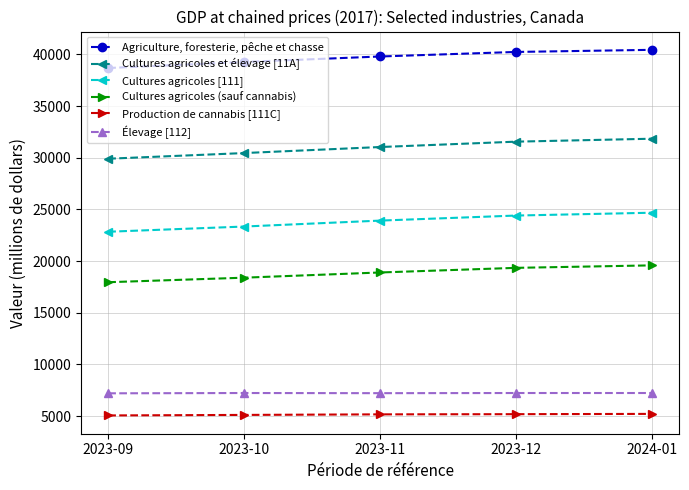

What is the value of the Cultures agricoles [111] point at the 2nd from the left?

23346